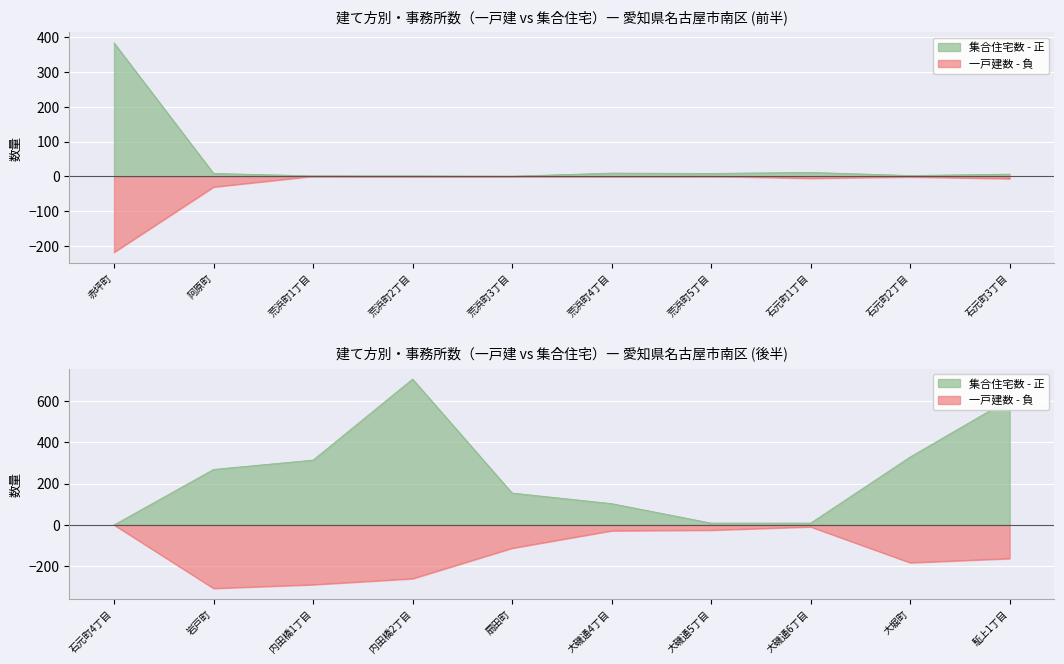

At which category does 集合住宅数 reach its first local peak?

荒浜町4丁目